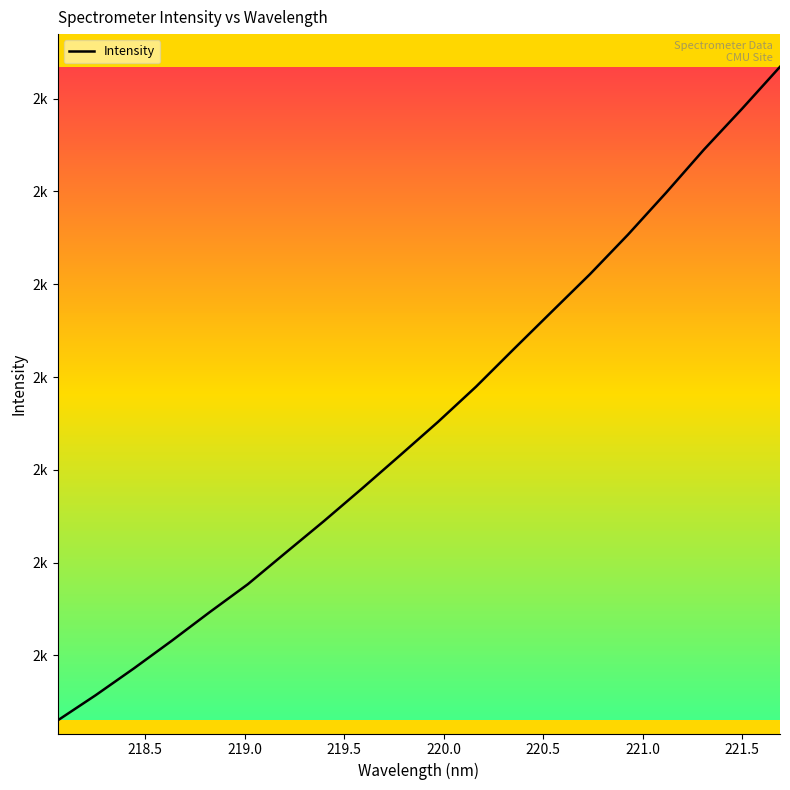

True or false: there are more than 2 points higher than both neighbors.

False